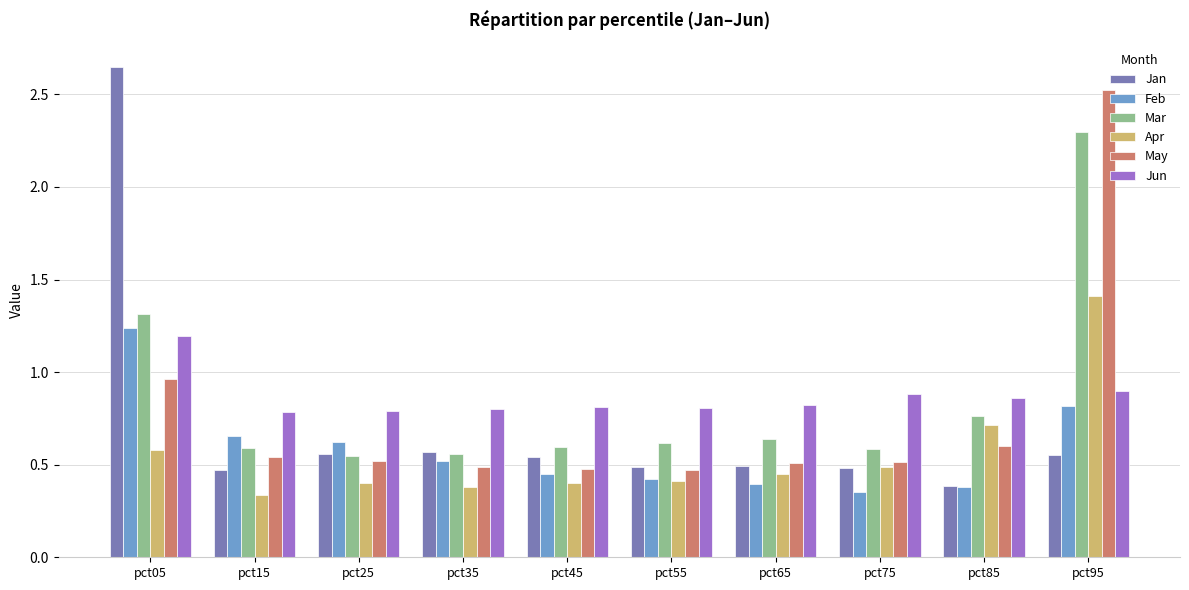

Where is Mar nearest to the value 1?

pct85